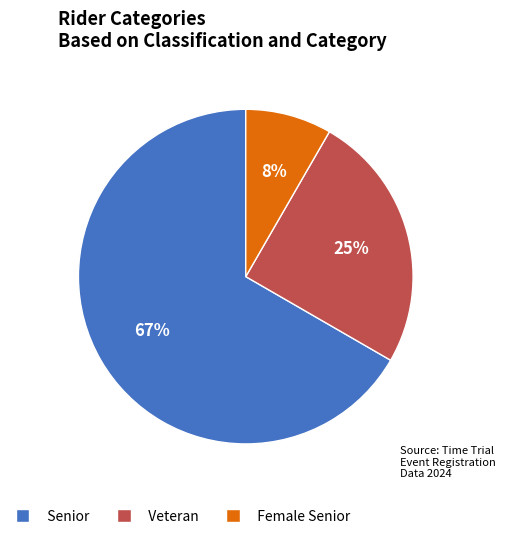

True or false: Female Senior accounts for 8% of the total.

True